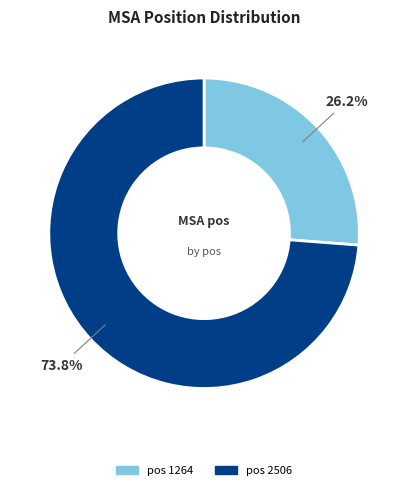

Is there a majority slice in this chart?

Yes